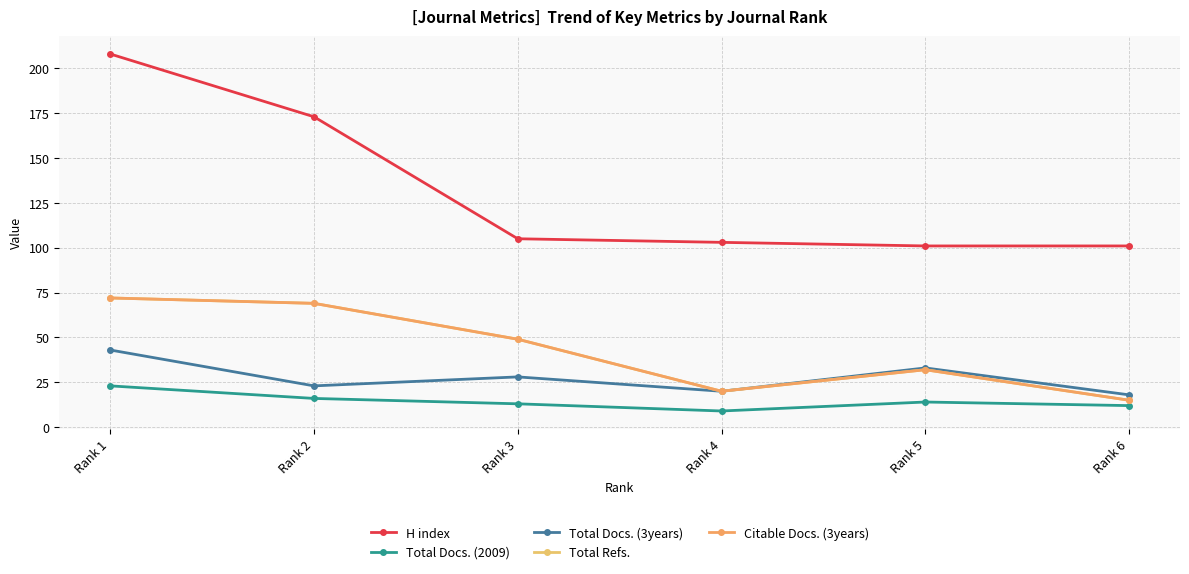

True or false: Citable Docs. (3years) and H index cross at least once.

False